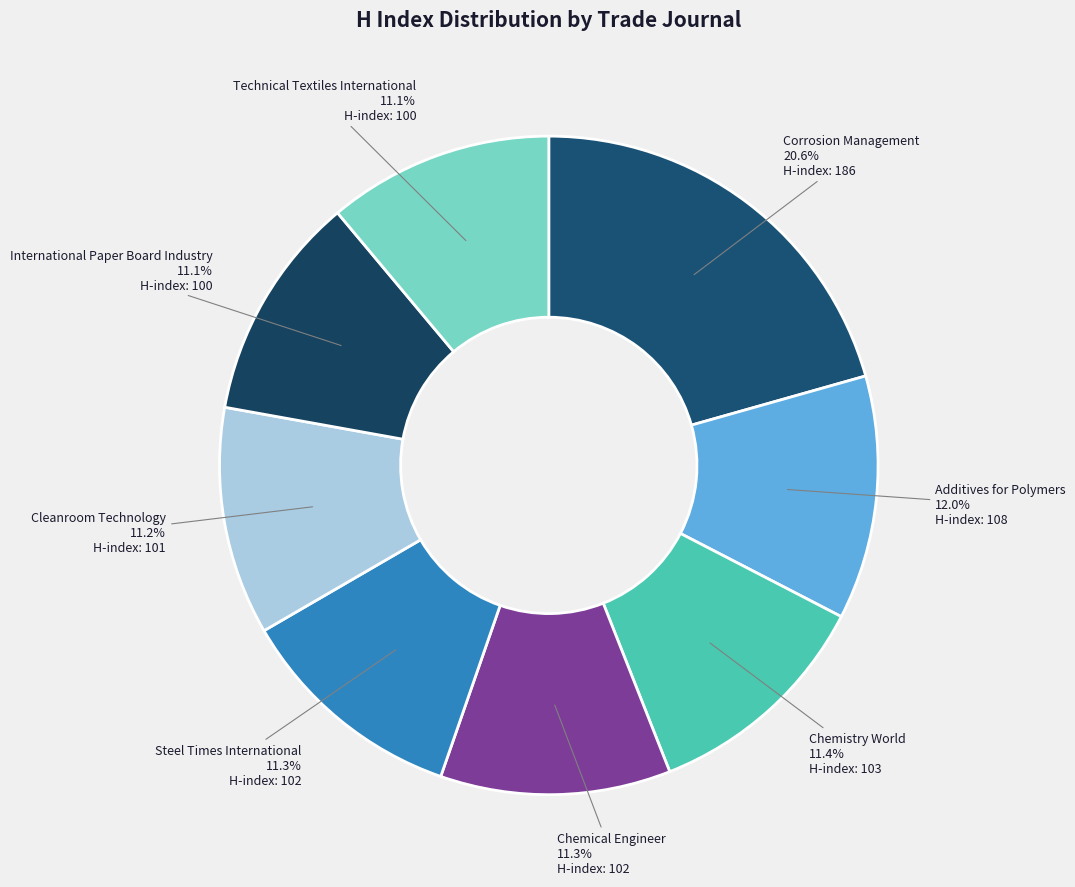

How many segments does this pie chart have?

8